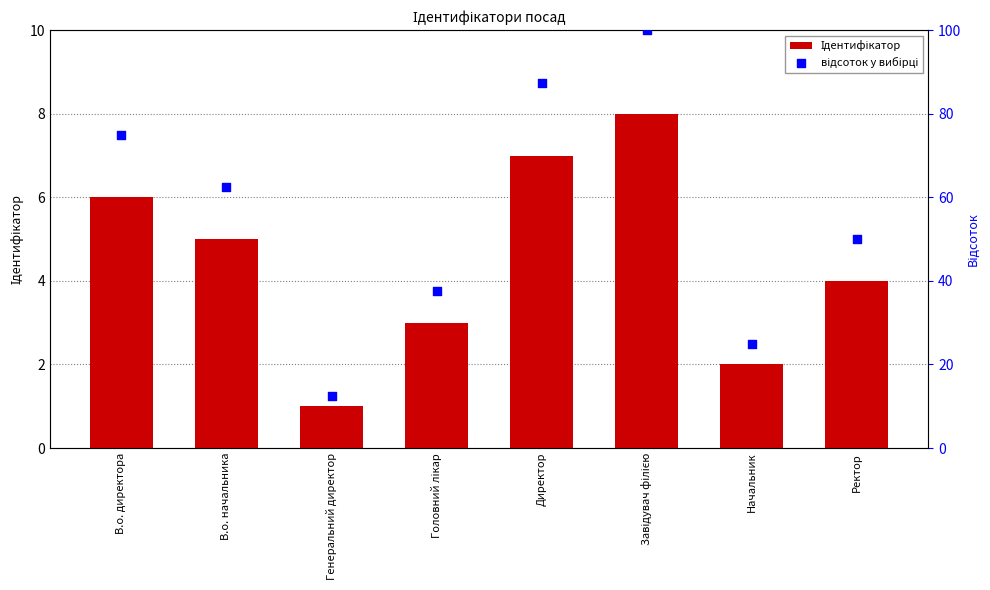

What is the total value across all series at Ректор?

54.0